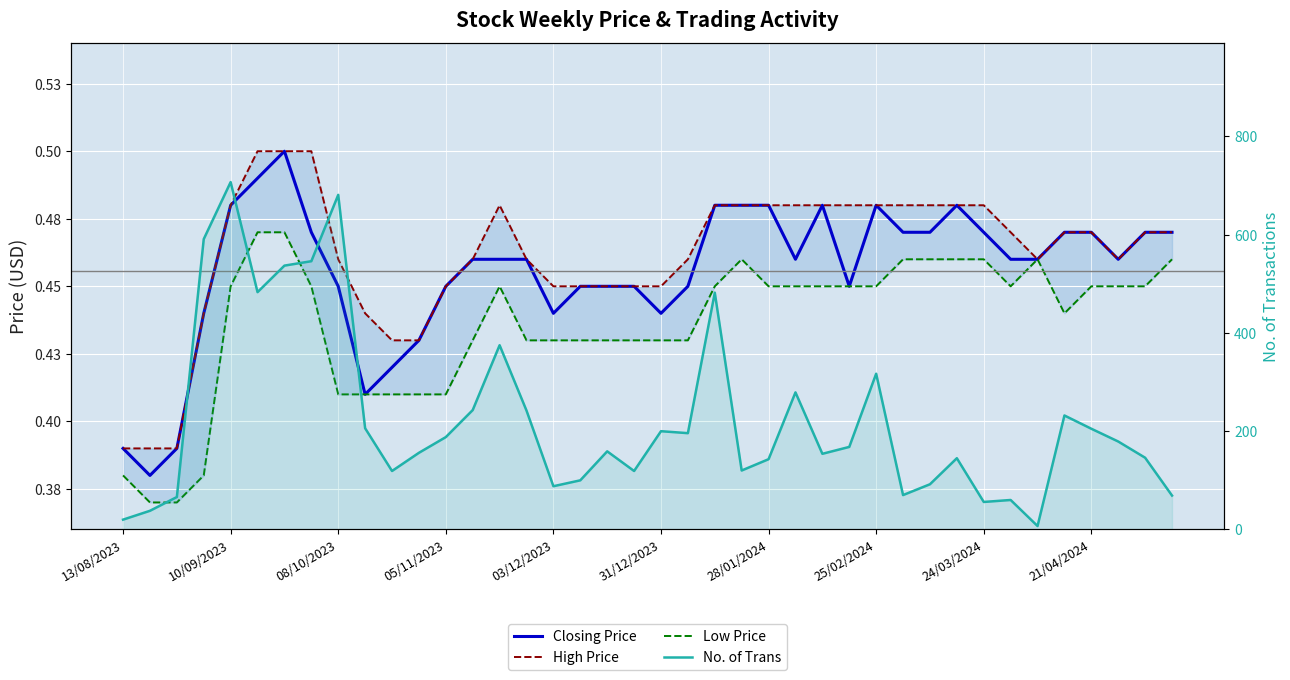

True or false: High Price and No. of Trans cross at least once.

False